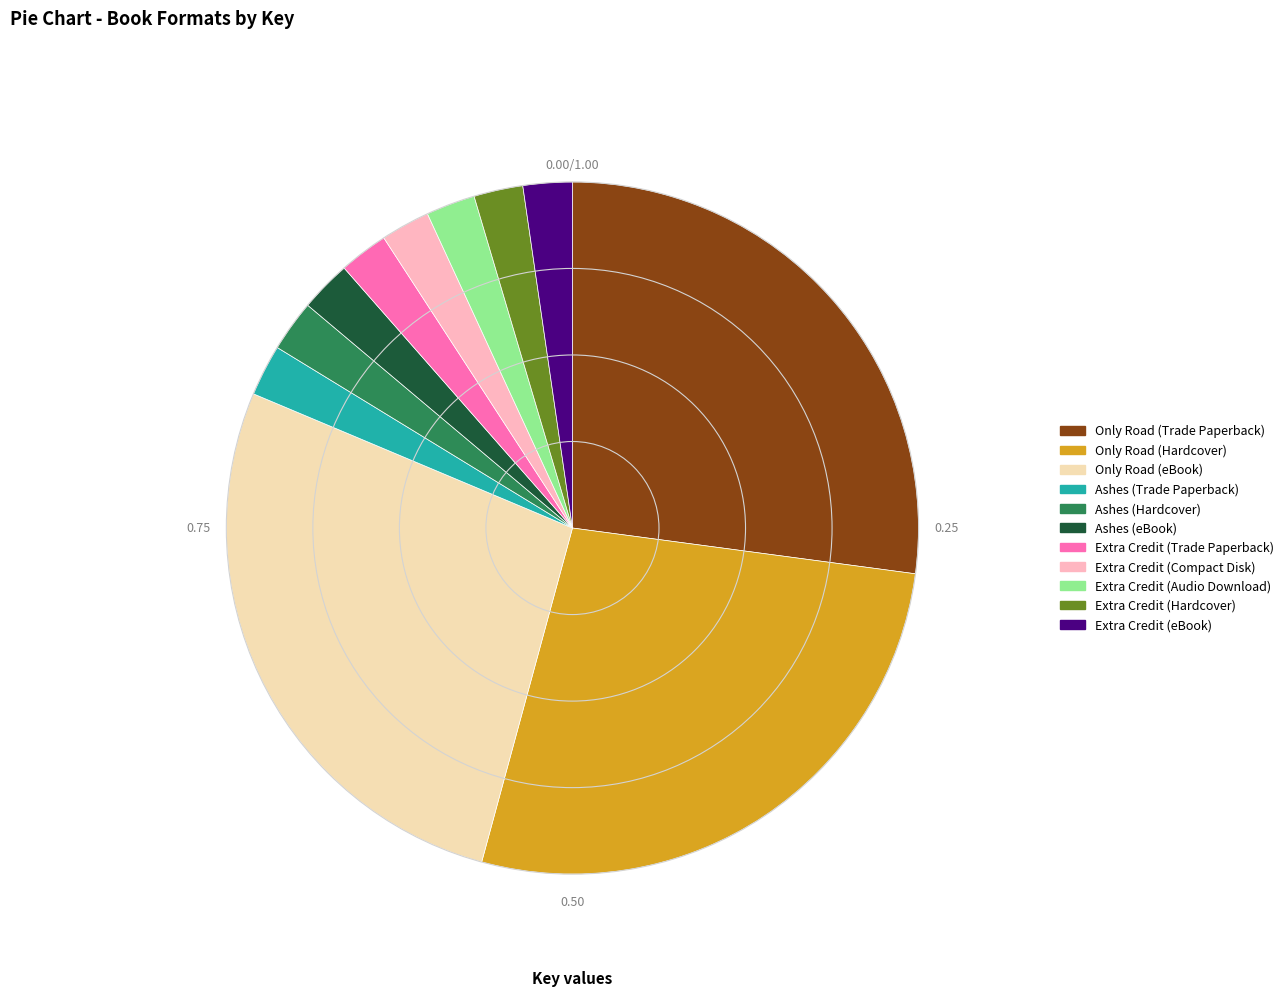

Is there any slice that represents more than half of the pie?

No